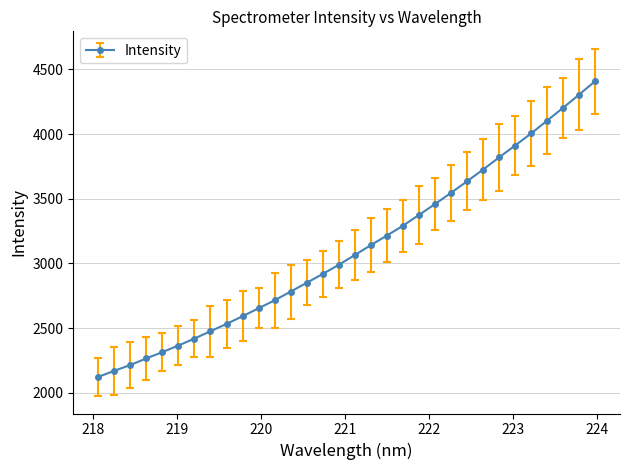

What is the minimum value shown in the chart?

2122.3